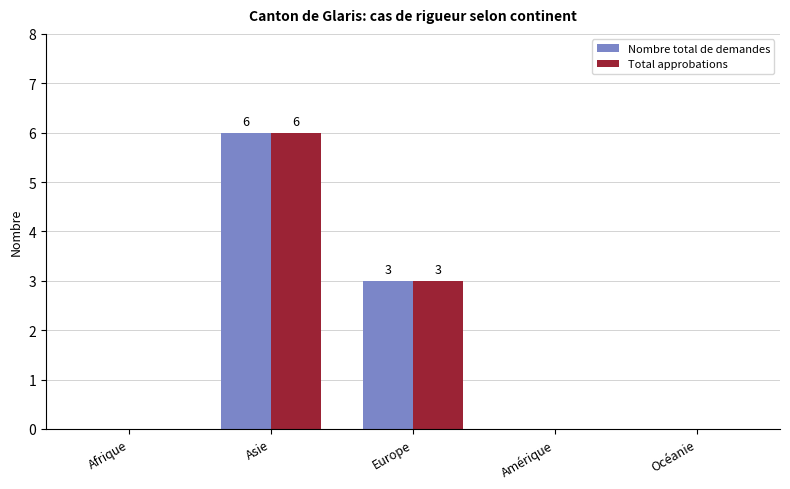

Is the value of Nombre total de demandes at Asie greater than the value of Total approbations at Amérique?

Yes